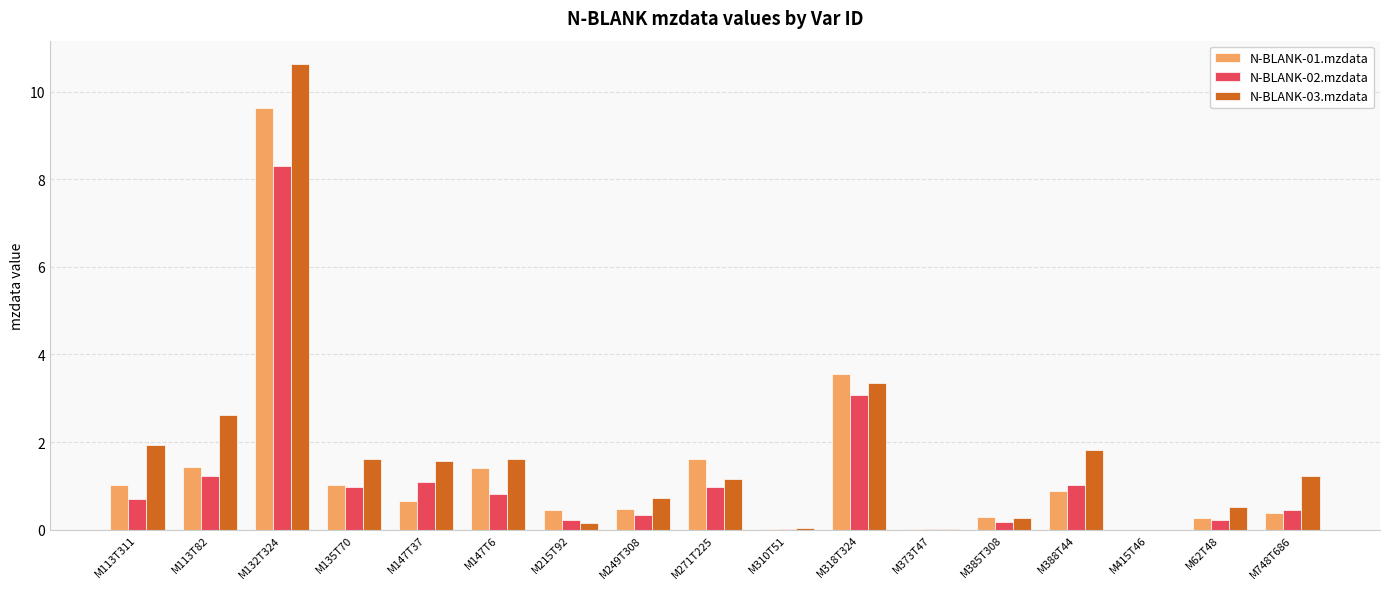

What are all the series names shown in the legend?

N-BLANK-01.mzdata, N-BLANK-02.mzdata, N-BLANK-03.mzdata